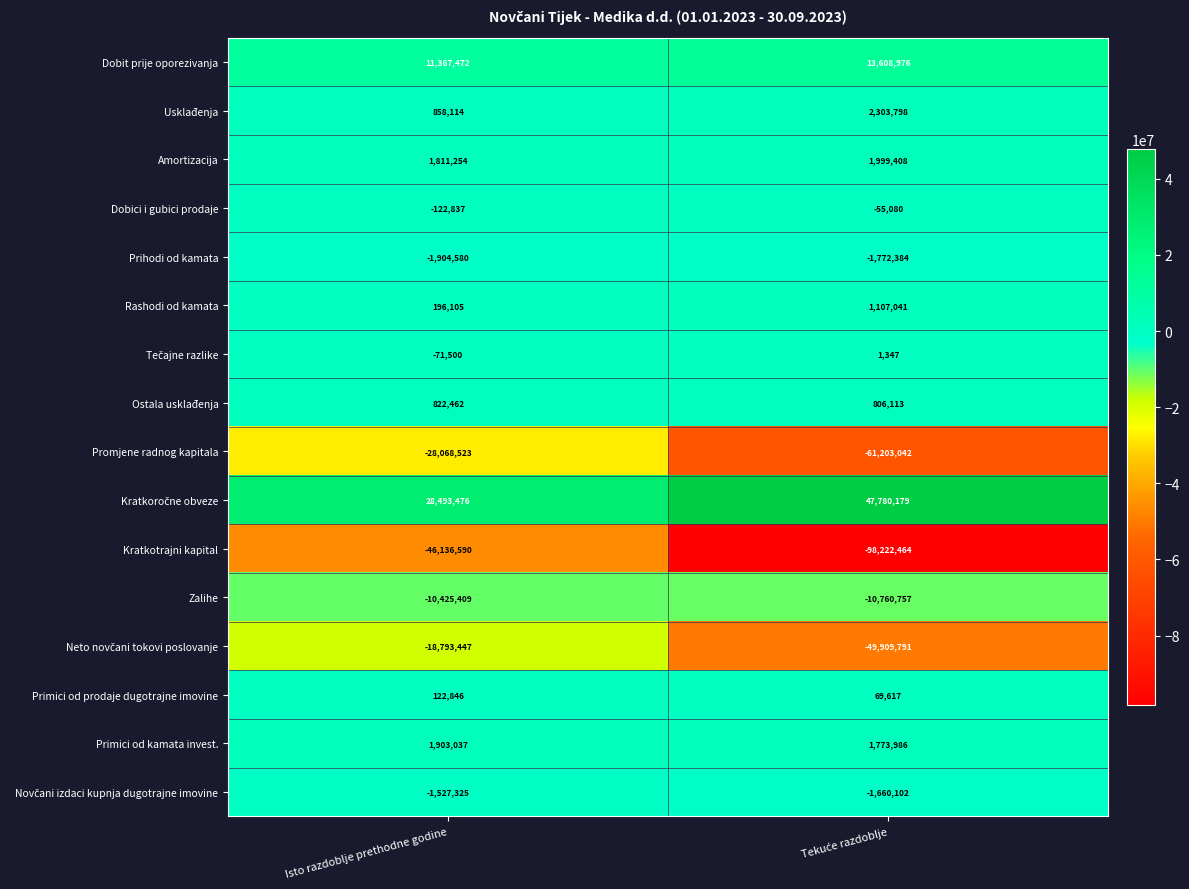

At which category is the sum across all series the highest?

Isto razdoblje prethodne godine